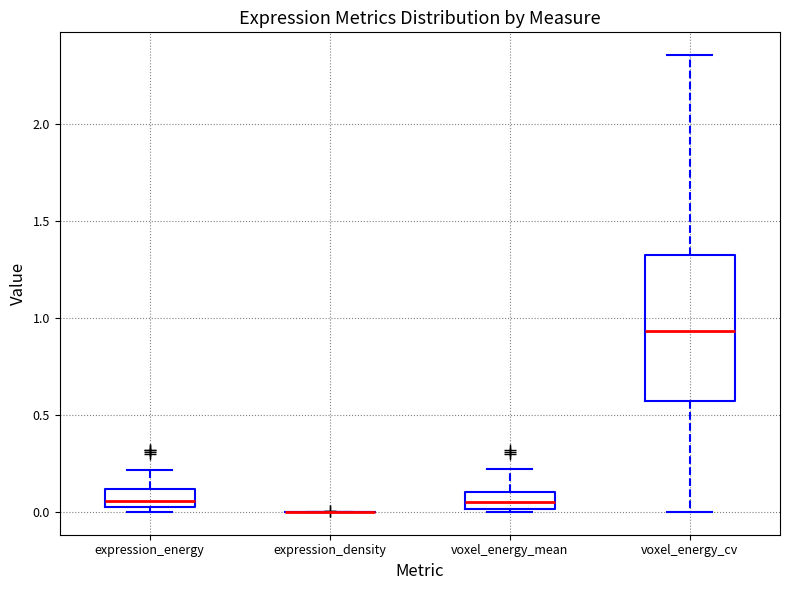

Which box is the tallest, from its lower edge to its upper edge?

voxel_energy_cv